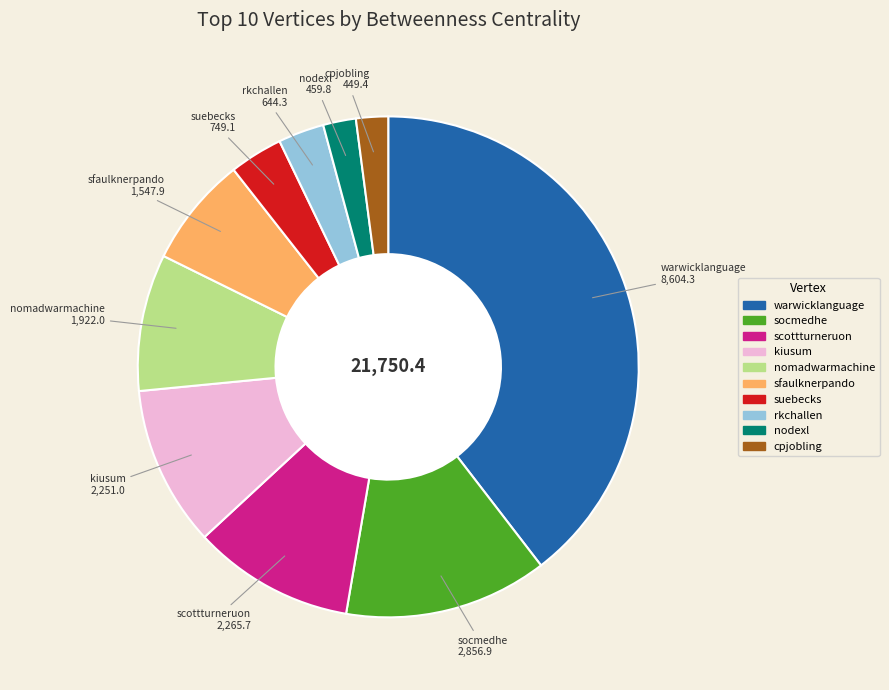

True or false: kiusum accounts for 22% of the total.

False